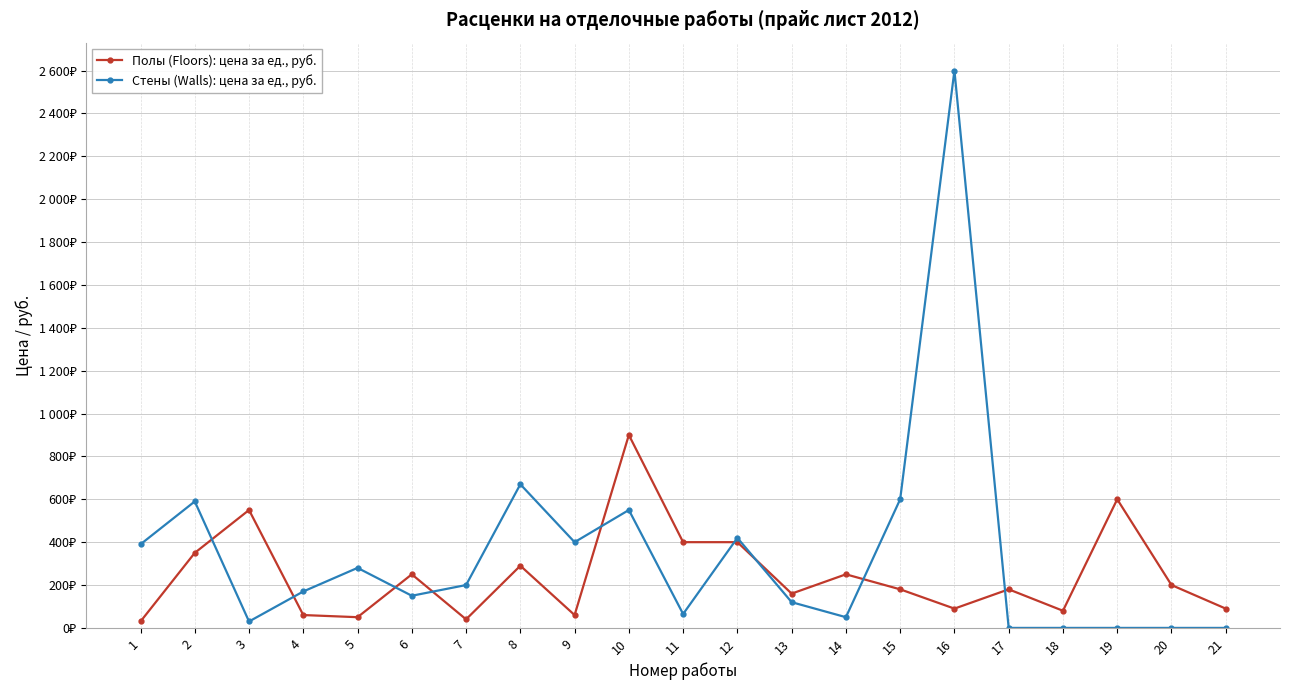

What are all the series names shown in the legend?

Полы (Floors): цена за ед., руб., Стены (Walls): цена за ед., руб.